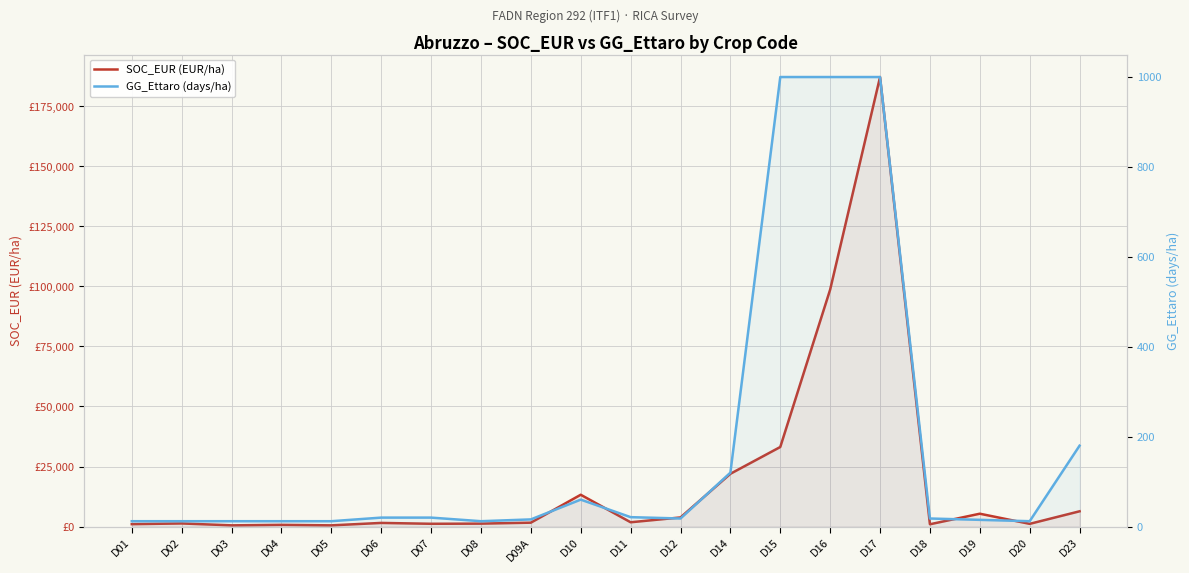

Reading left to right, list all the values displayed in this chart.

SOC_EUR (EUR/ha): 1012	1312	522	727	518	1530	1172	1238	1636	13257	1805	3808	21983	33138	98670	187154	973	5363	1145	6370
GG_Ettaro (days/ha): 12	12	12	12	12	20	20	12	16	60	21	18	120	1000	1000	1000	18	15	12	180